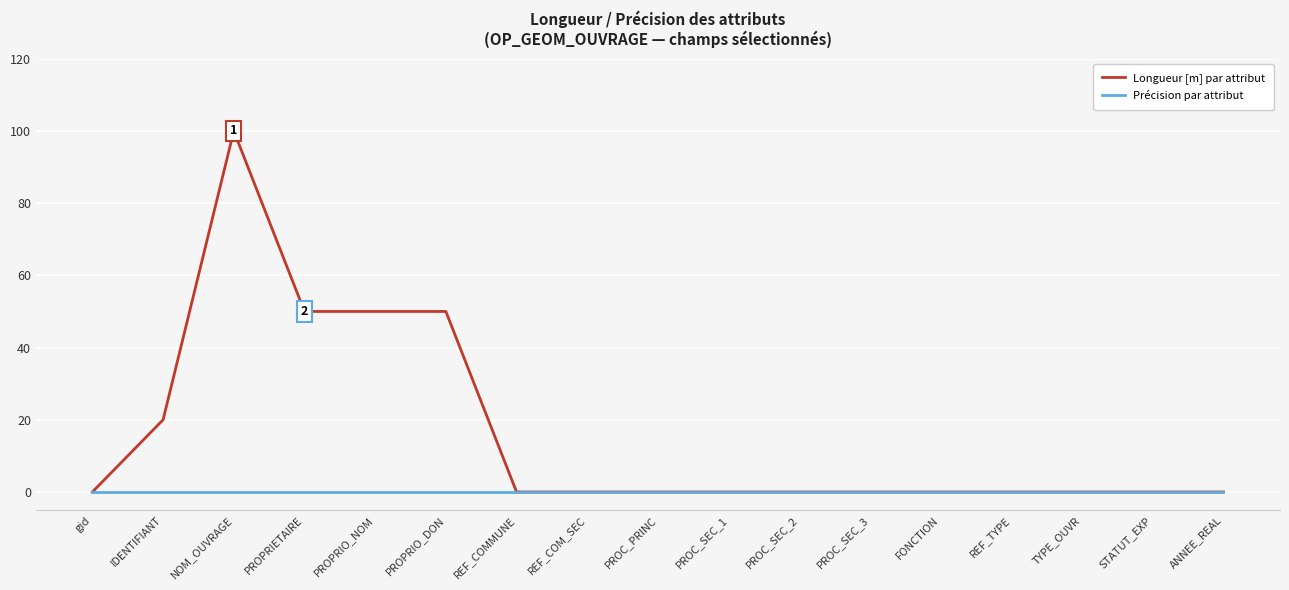

What is the difference between the highest and lowest values at IDENTIFIANT?

20